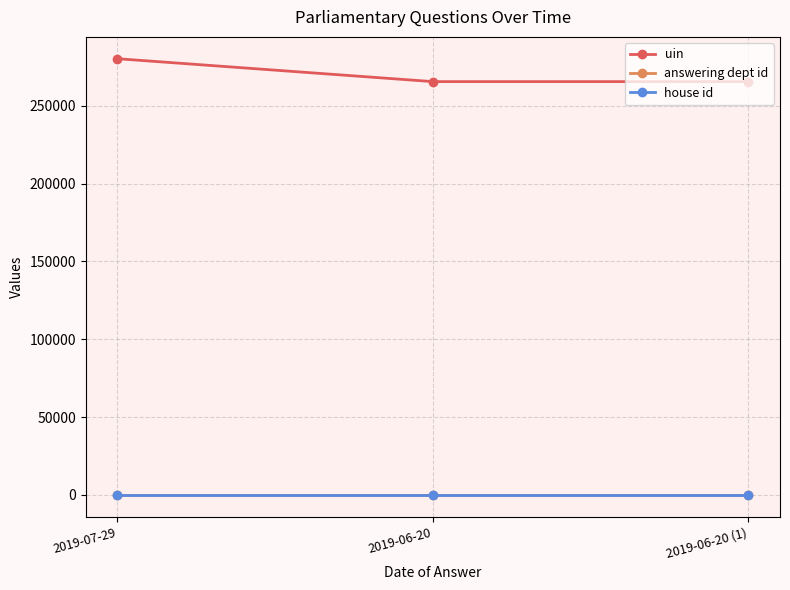

Which series has the widest spread of values?

uin